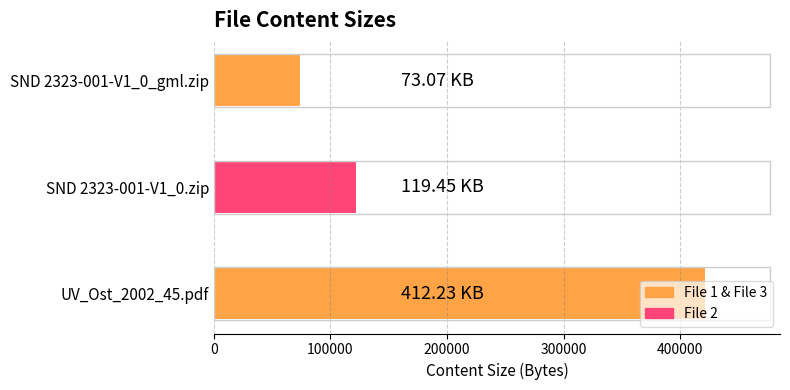

Count the values in the range 74828 to 422121.

3